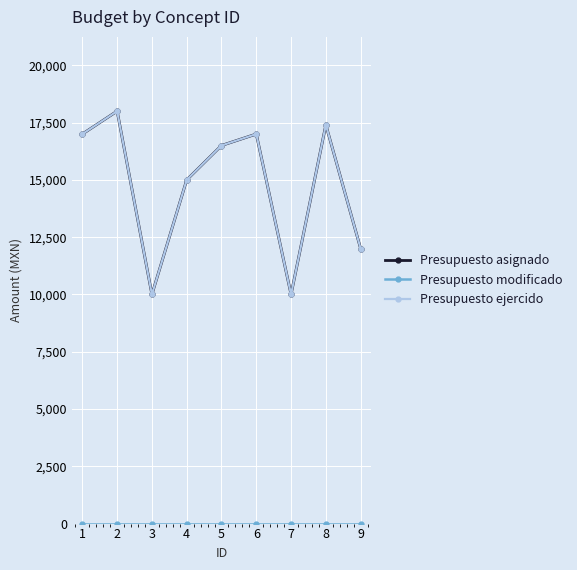

Is this an area chart (filled region under the line)?

No